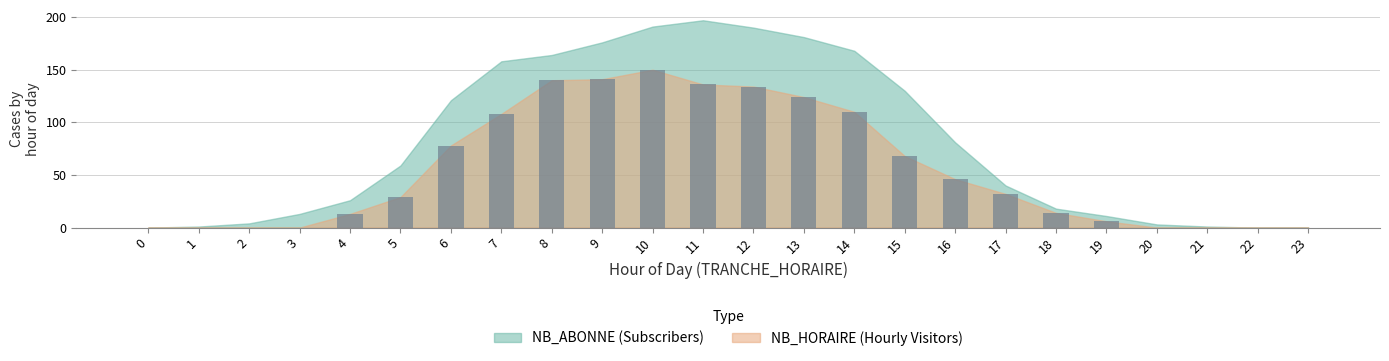

What is the sum of all values?

1329